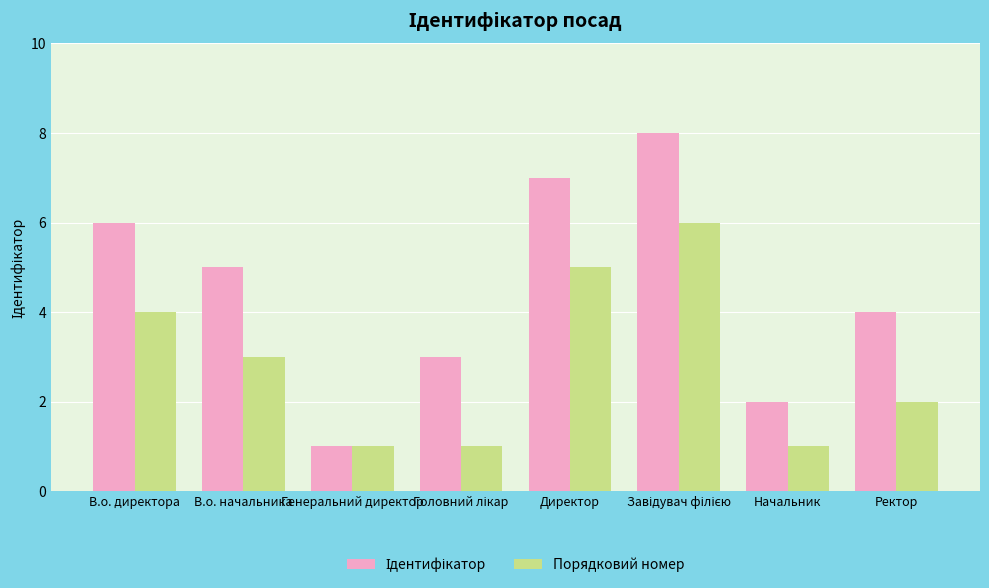

How many bars are there in each group?

2